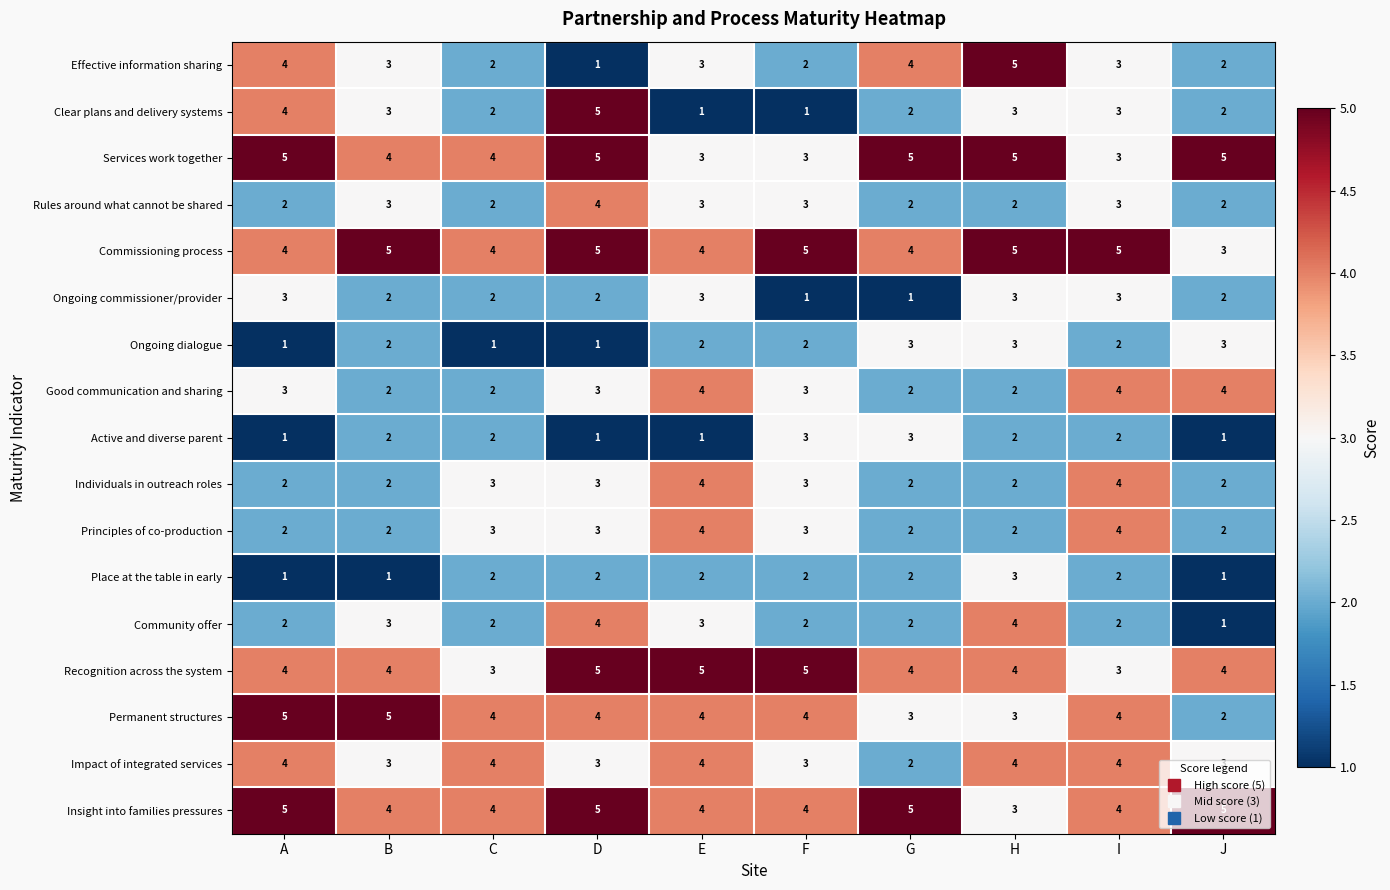

What is the sum of the Community offer values at A and J?

3